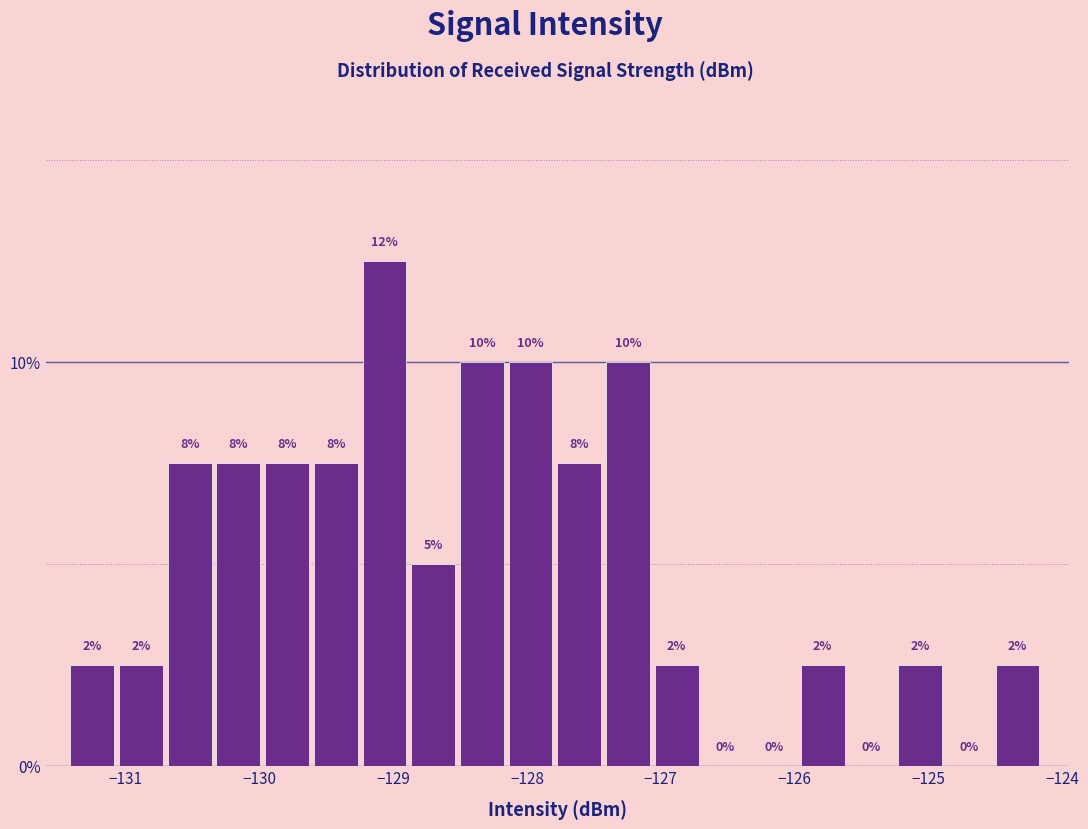

Read against the x-axis, roughly where is the centre of the tallest bar?

-129.1